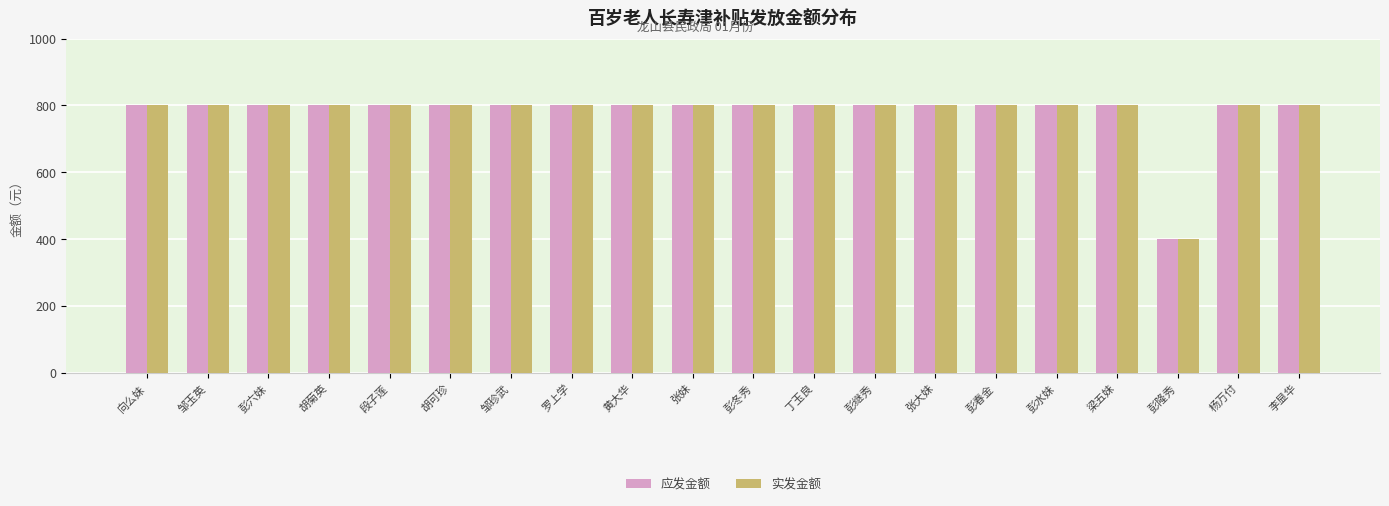

Does the chart contain stacked bars?

No